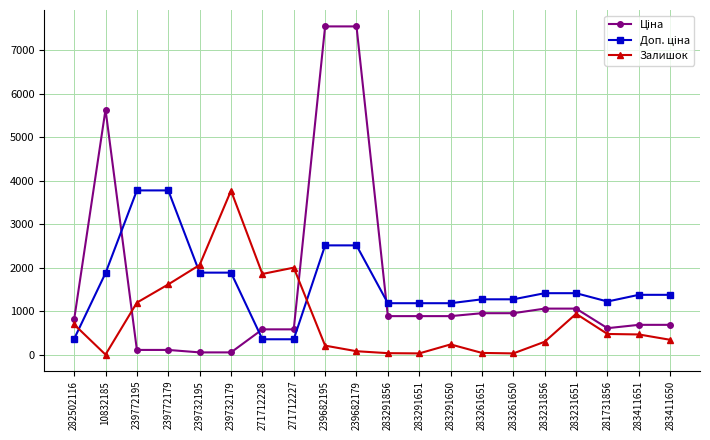

Which series changed the most between 239732179 and 281731856?

Залишок